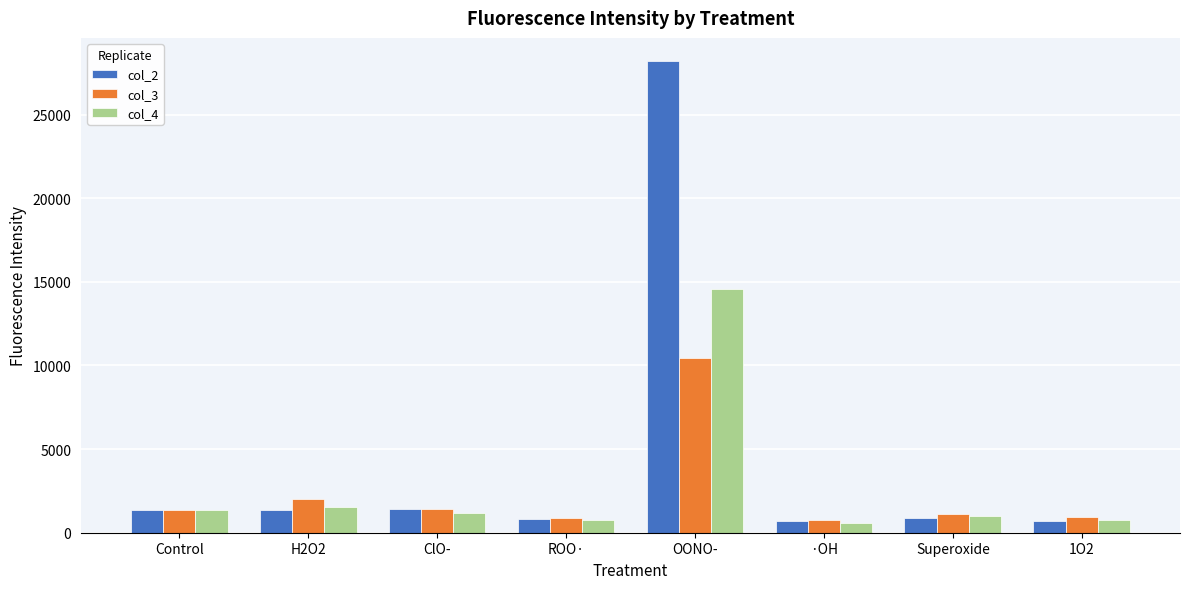

What is the value of the col_2 bar at the 3rd from the left?

1415